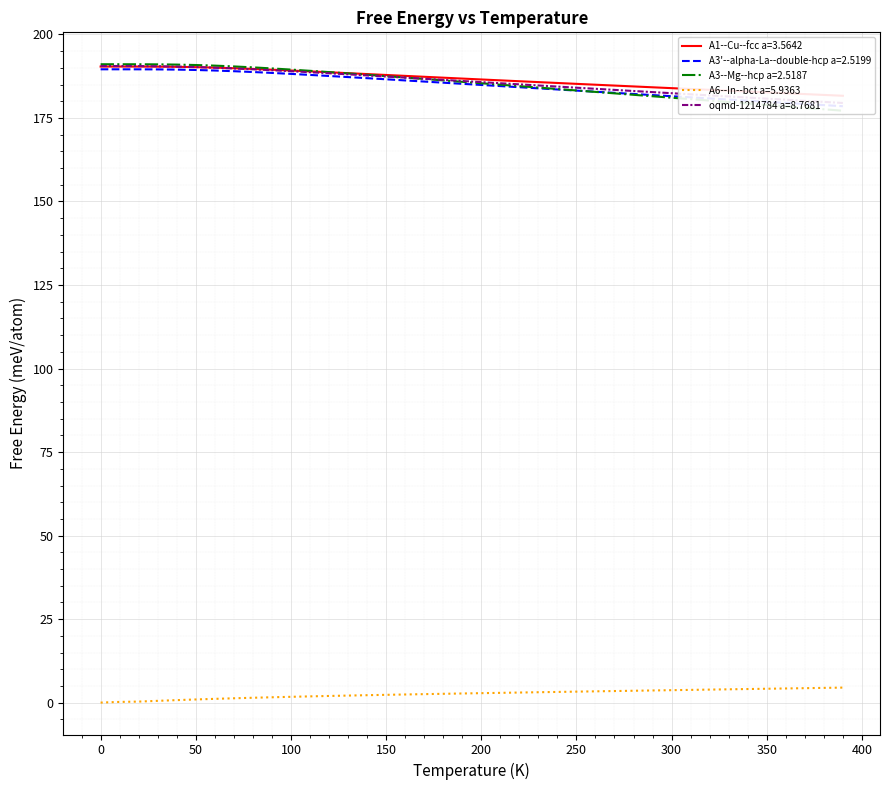

What is the highest value of the A6--In--bct a=5.9363 series?

4.5